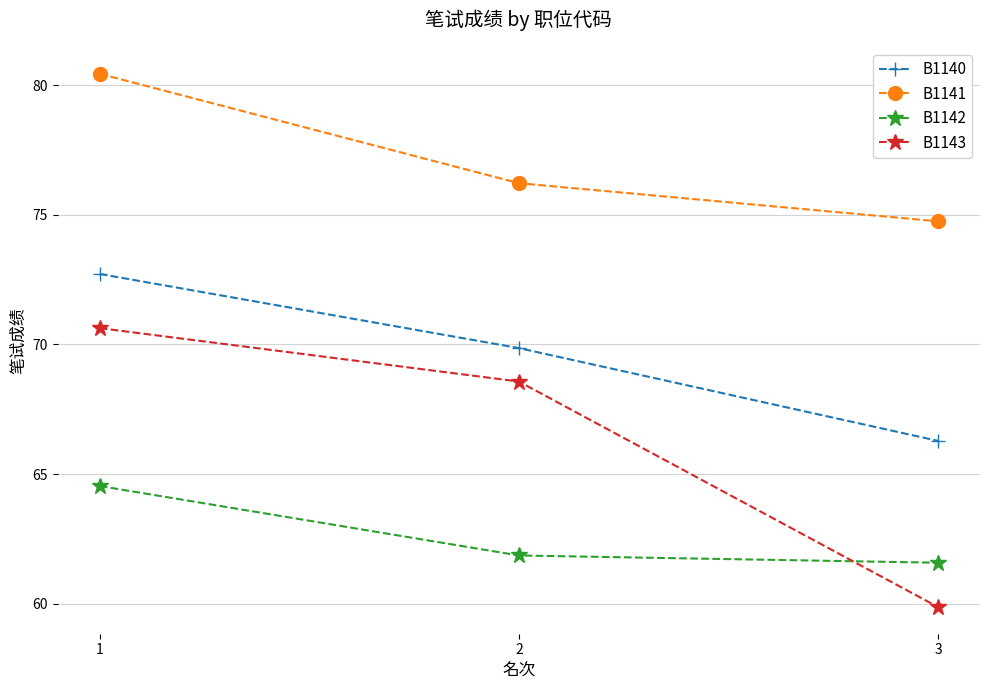

Count the number of categories in the chart.

3